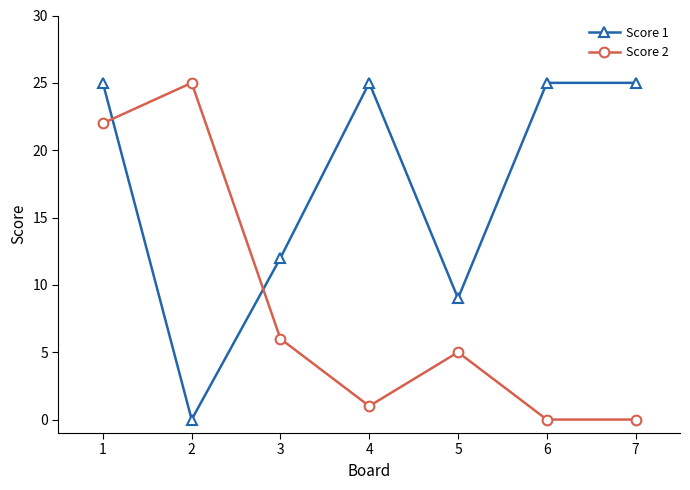

Is the value of Score 1 at 3 greater than the value of Score 2 at 1?

No